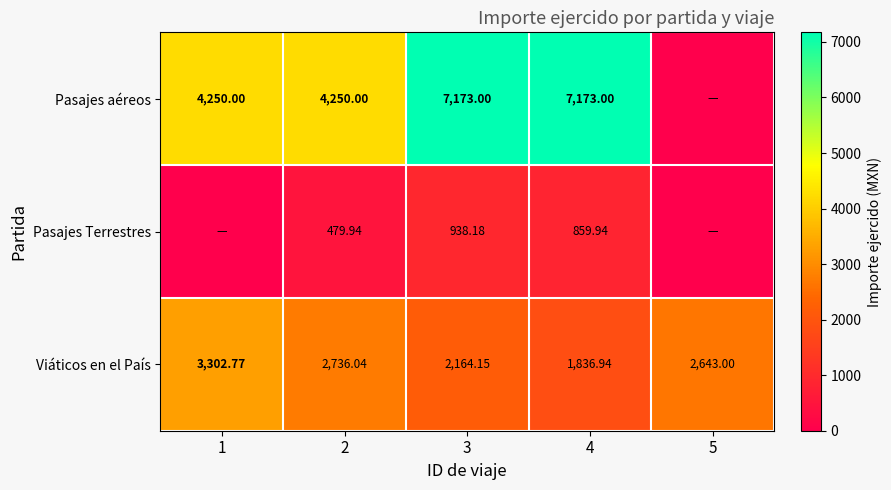

The value of Pasajes aéreos at 3 is 9506.3. True or false?

False